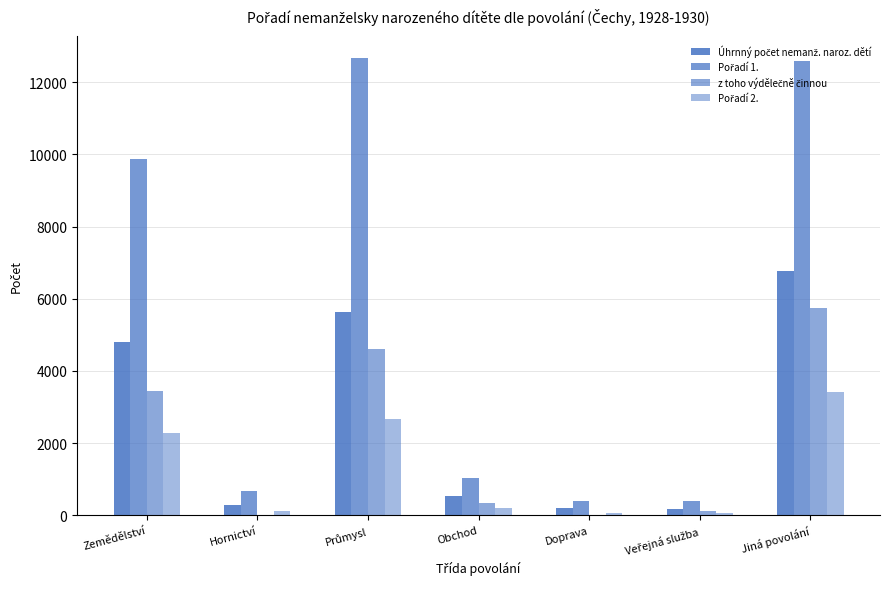

What is the sum of all Úhrnný počet nemanž. naroz. dětí values?

18391